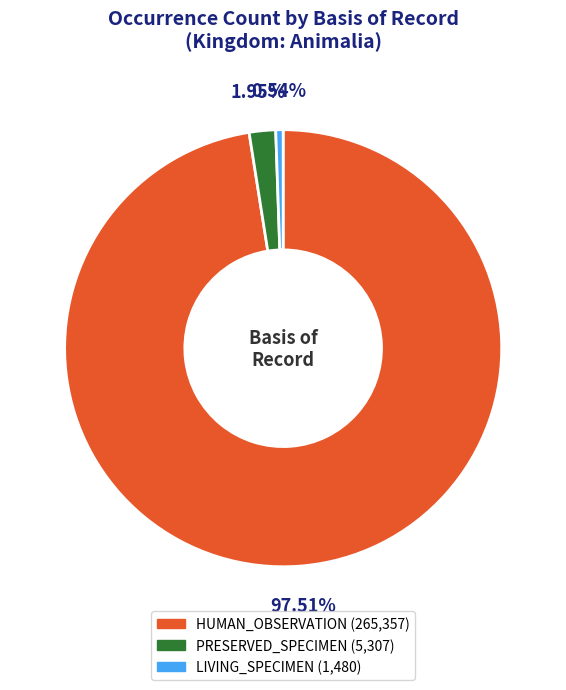

To the nearest percent, what is the combined percentage of HUMAN_OBSERVATION and PRESERVED_SPECIMEN?

99%